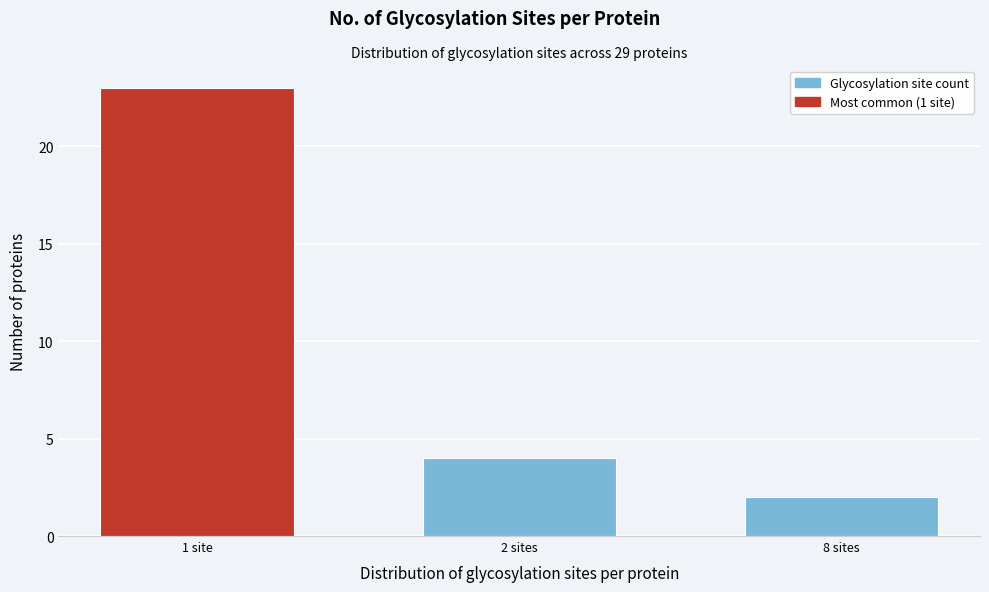

Reading right to left, list all the values displayed in this chart.

8 sites=2	2 sites=4	1 site=23